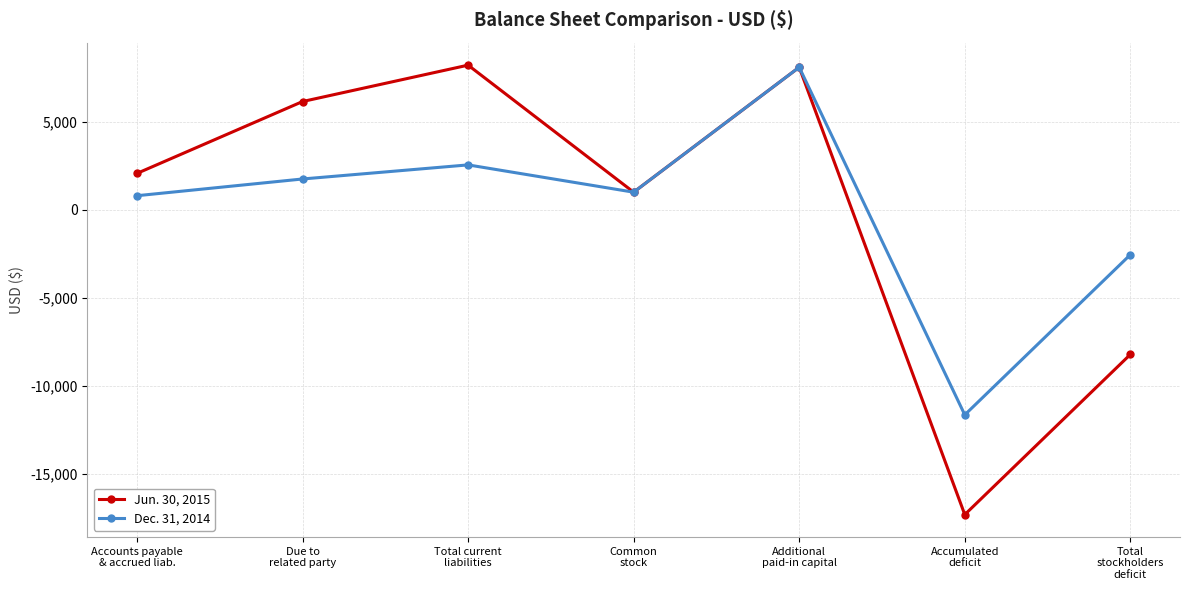

Rank the series by their maximum value, from lowest to highest.

Dec. 31, 2014, Jun. 30, 2015